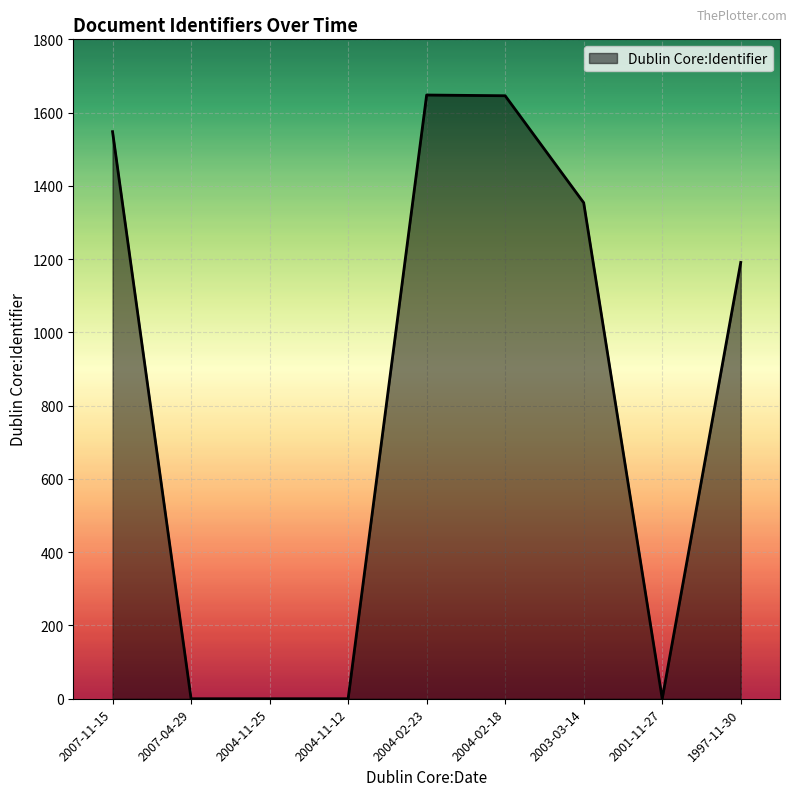

What is the greatest value displayed?

1648